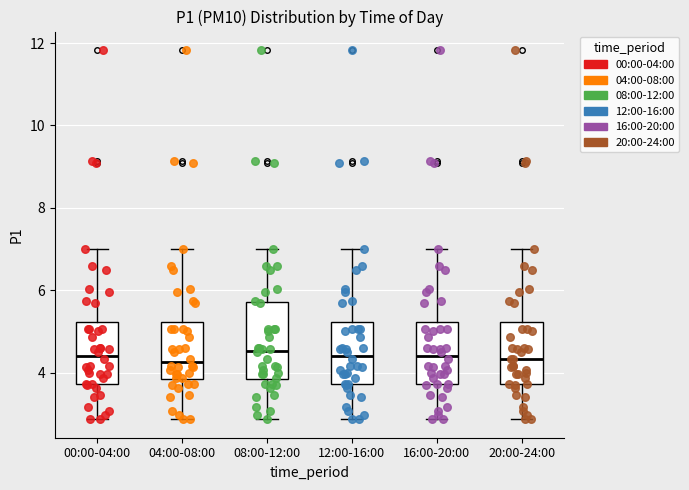

Comparing the boxes themselves (not the whiskers), which one is the tallest?

08:00-12:00